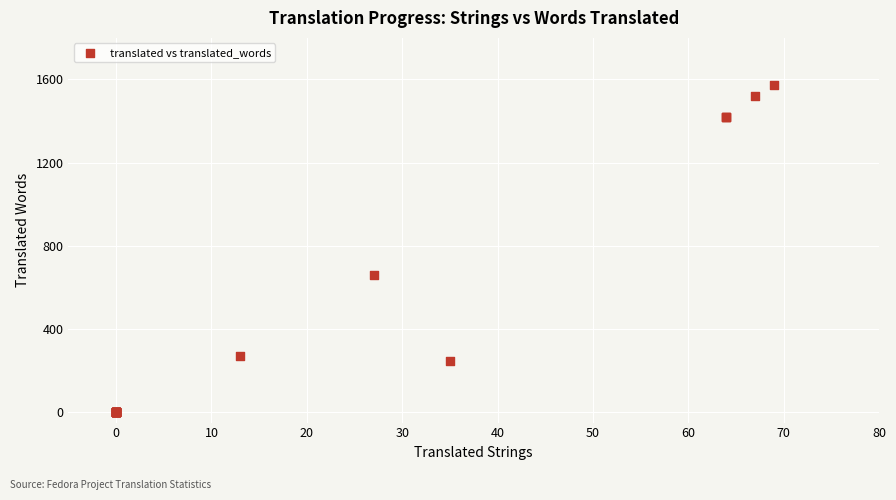

What Y value in the scatter plot is closest to 786?

660